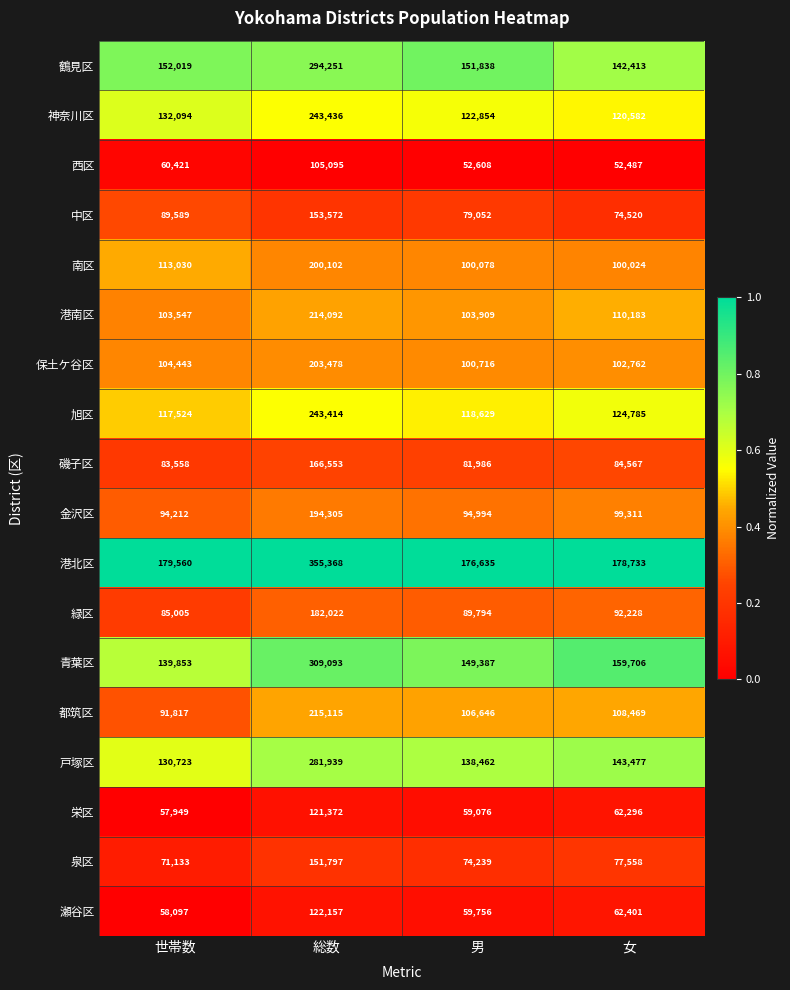

Is the value of 港南区 at 男 greater than the value of 青葉区 at 総数?

No